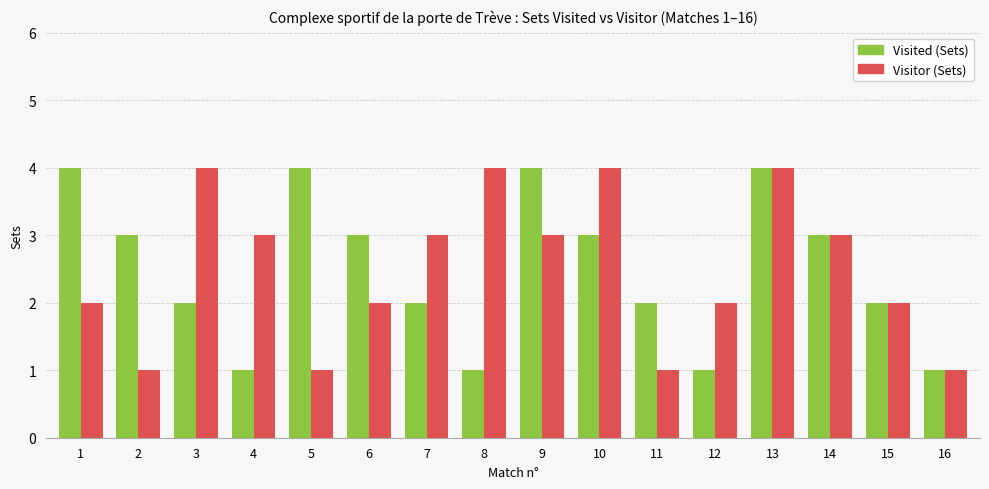

The Visited (Sets) series shows 3 at 10. True or false?

True